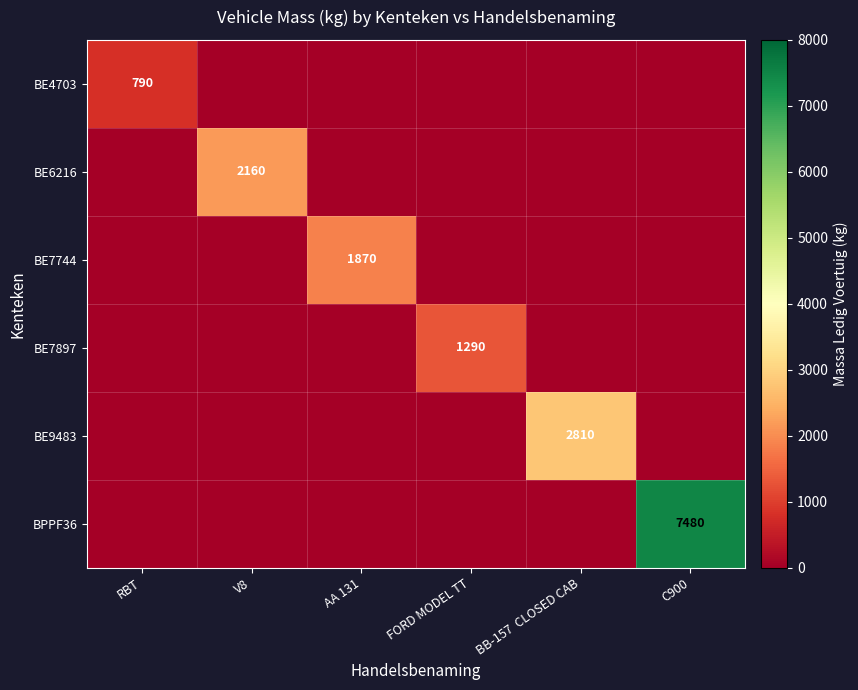

The value of BE9483 at BB-157  CLOSED CAB is 4409. True or false?

False